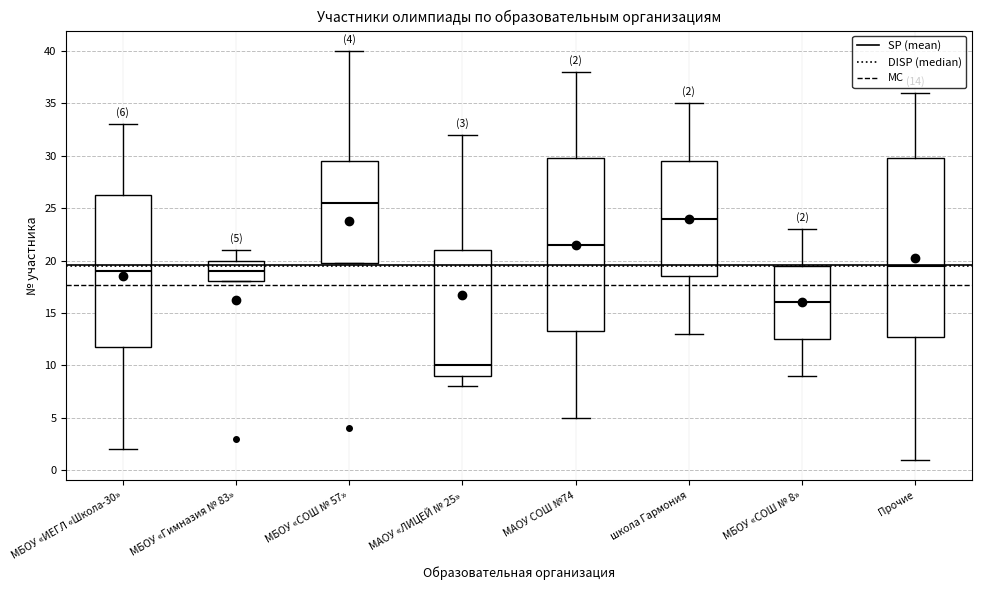

Which box's median line is the lowest?

МАОУ «ЛИЦЕЙ № 25»